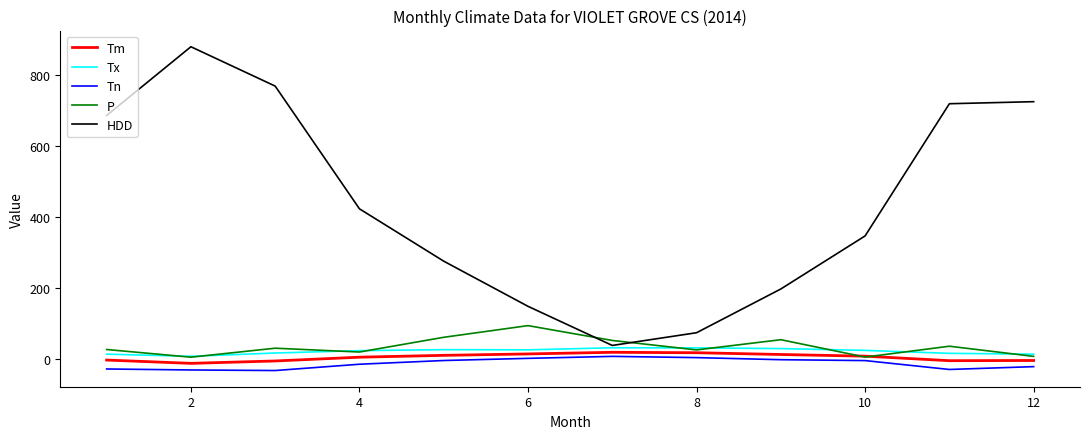

How many values in the Tn series are below -5?

8